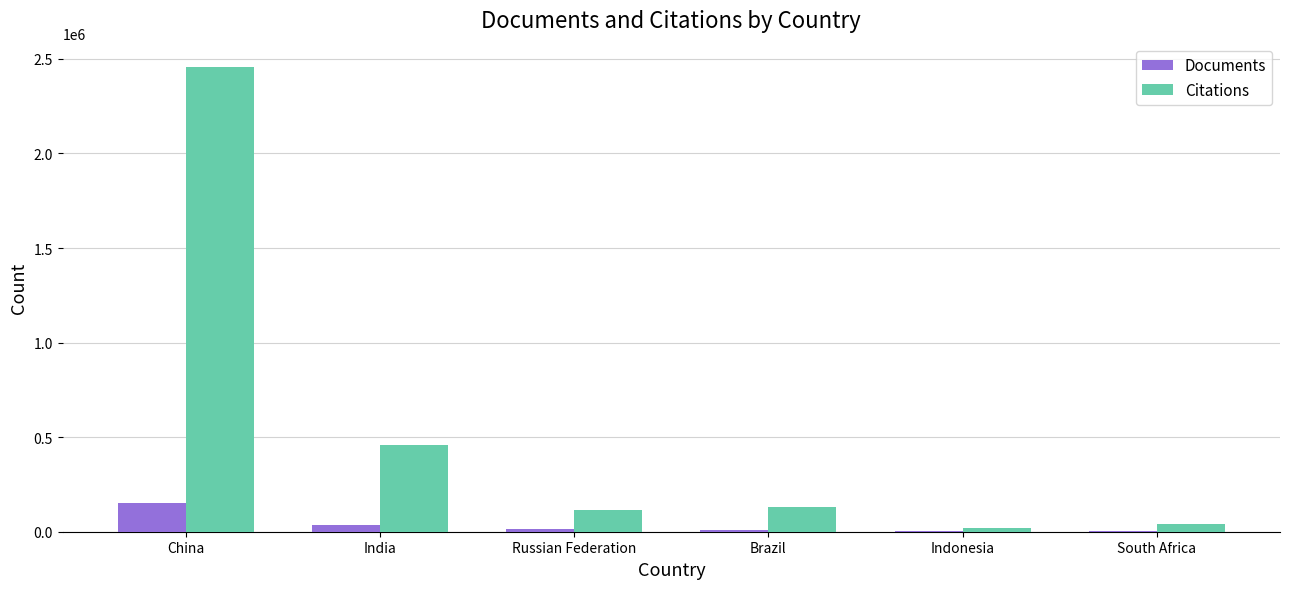

True or false: Documents has a value of 46181 at China.

False